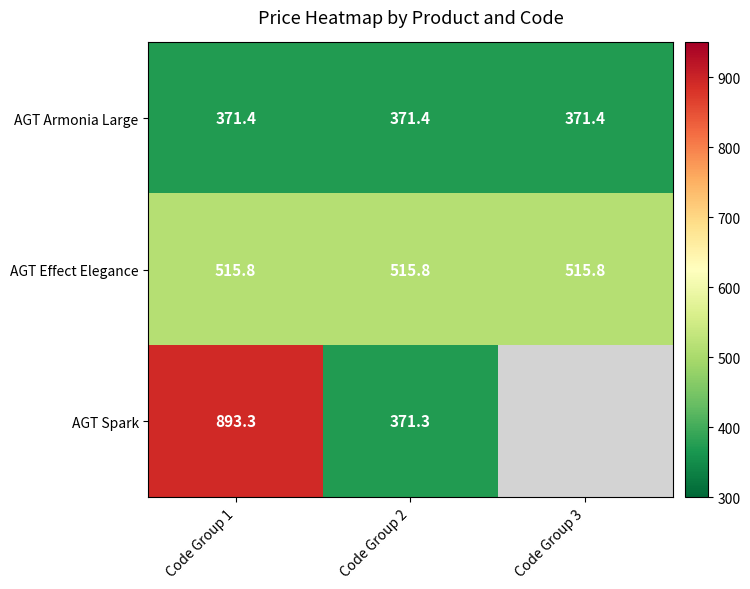

Is it true that AGT Effect Elegance equals 515.8 at Code Group 3?

True